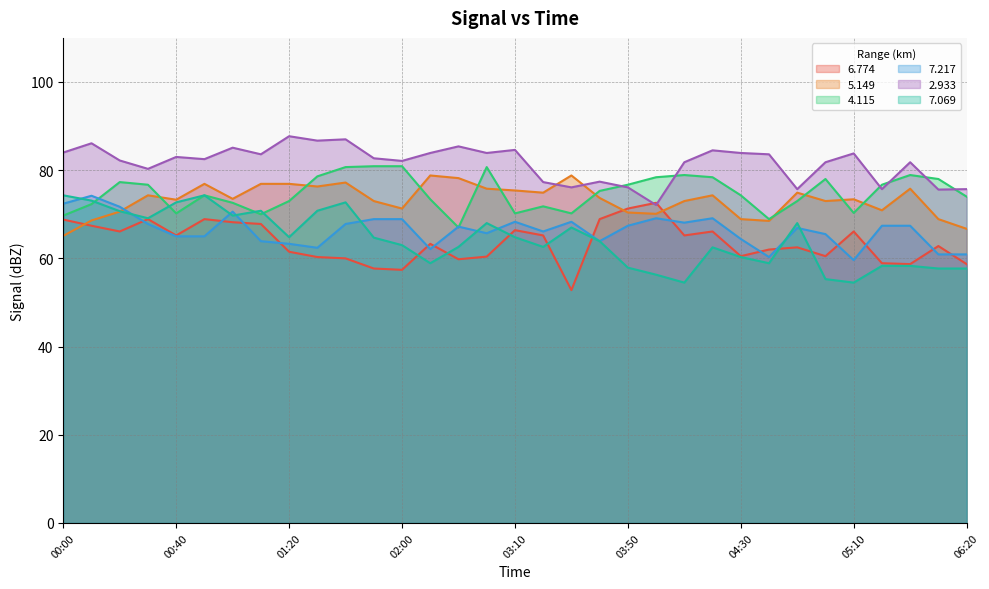

Where is the first local minimum for   4.115?

00:40